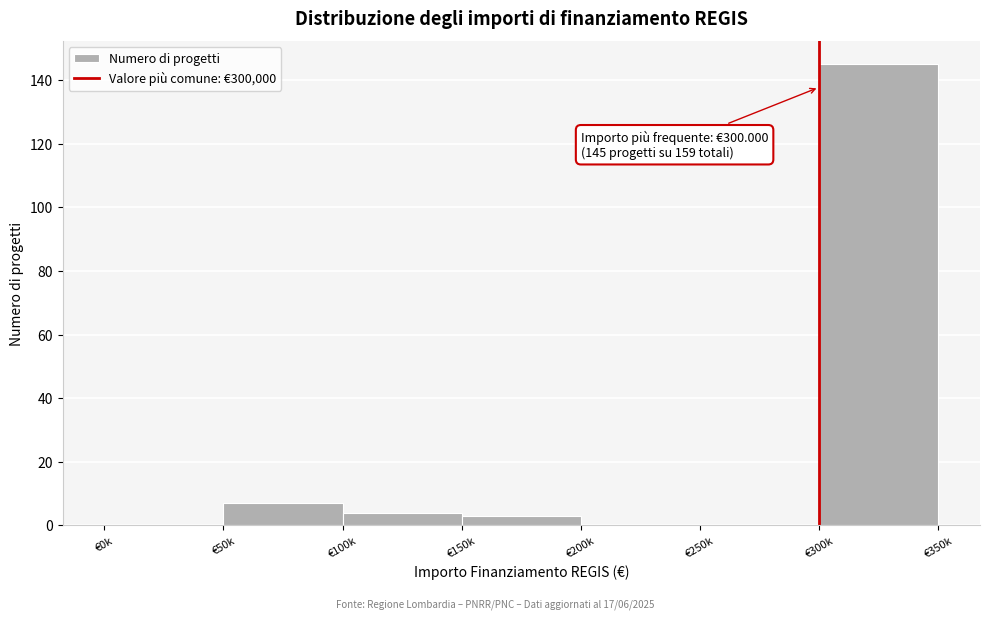

Reading left to right, transcribe all the data shown in this chart.

€0k=0	€50k=7	€100k=4	€150k=3	€200k=0	€250k=0	€300k=145